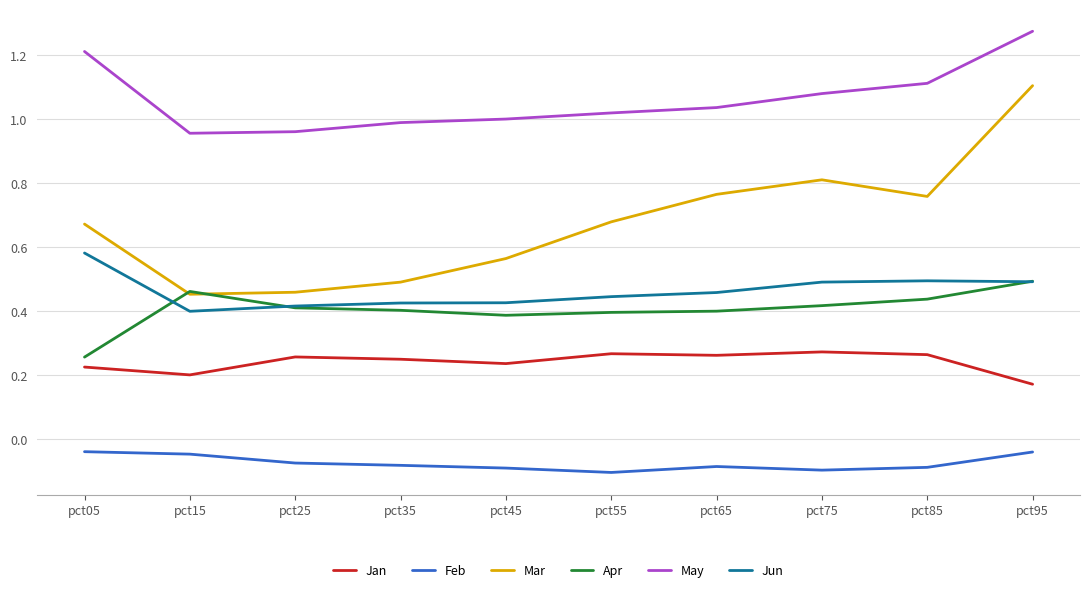

Which category has the highest value across all series?

pct95